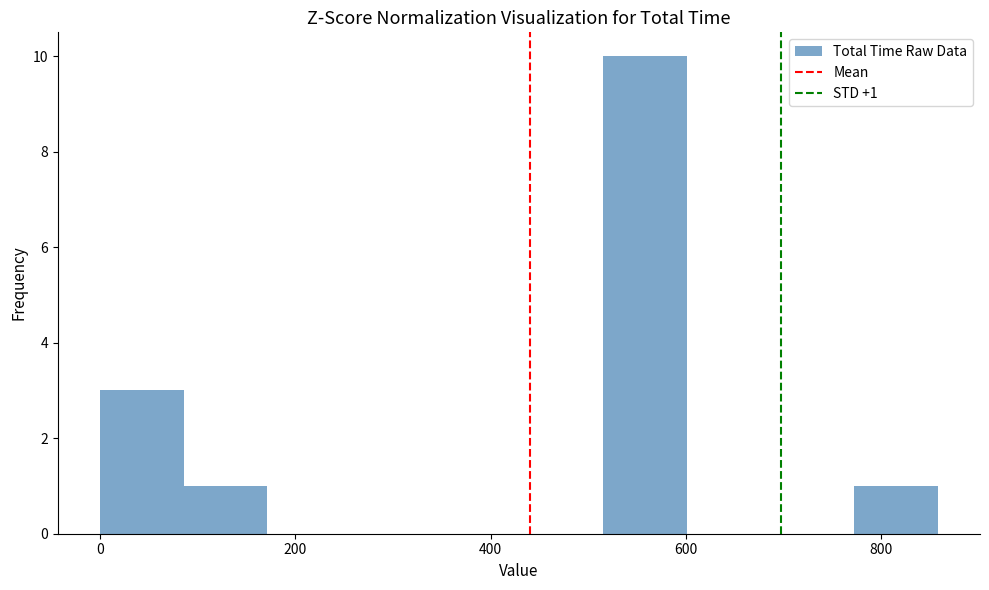

Over which range of the x-axis is the bar tallest?

520 to 600